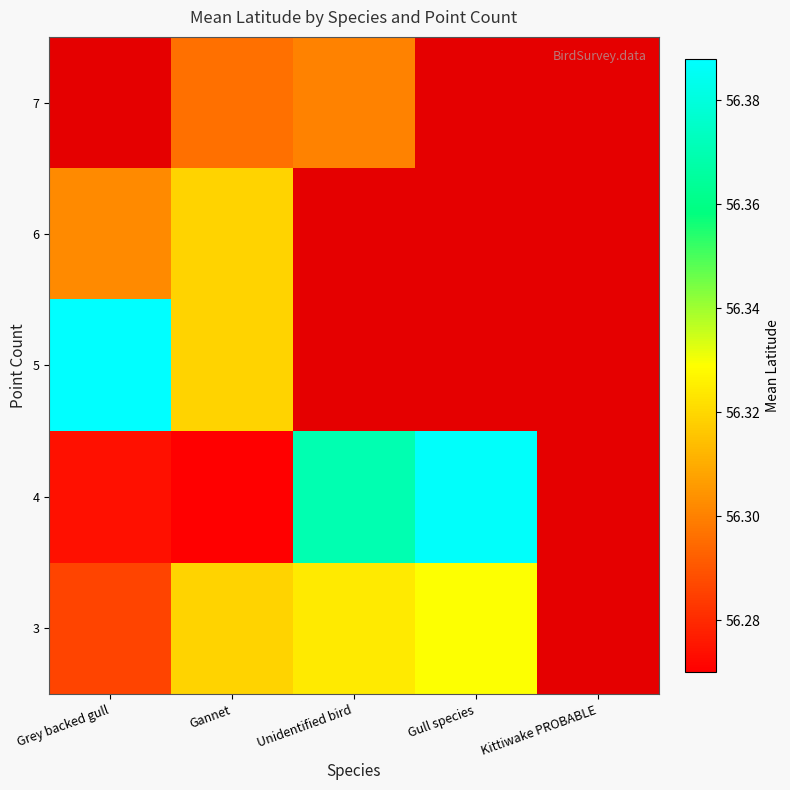

How many data points does each series have?

5